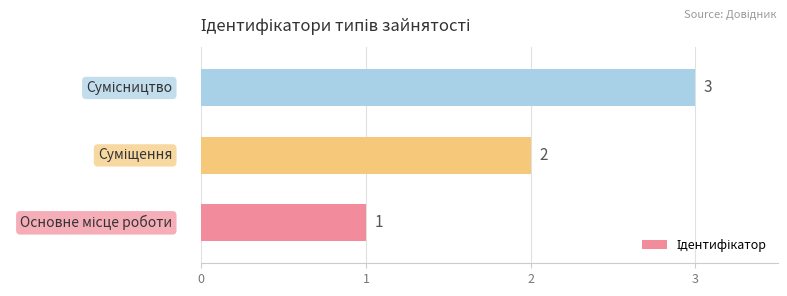

What is the sum of all values?

6